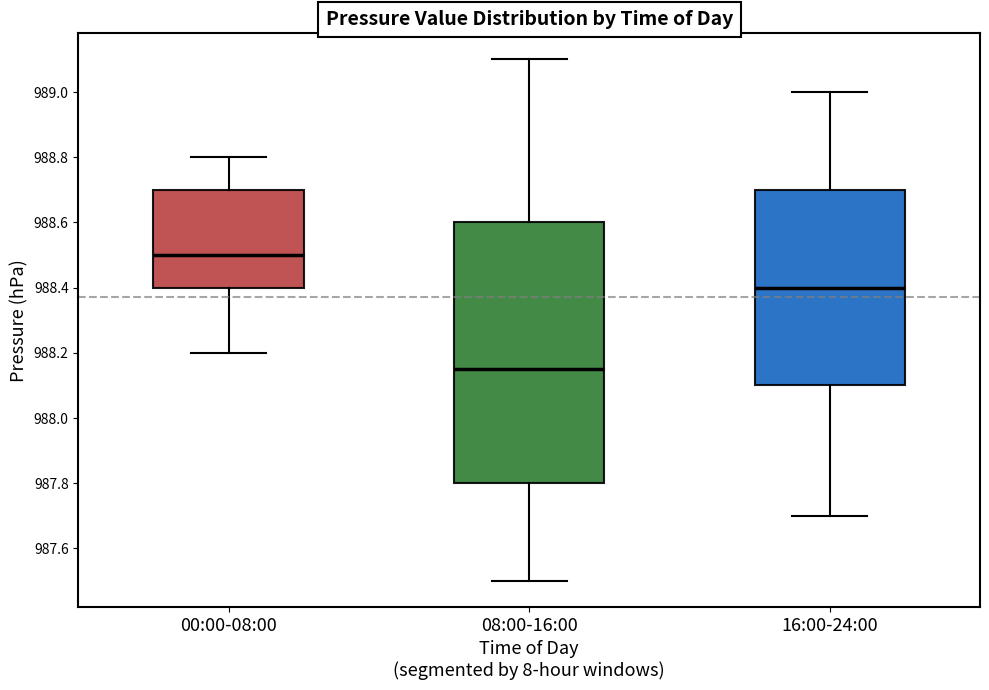

Which box is the tallest, from its lower edge to its upper edge?

08:00-16:00